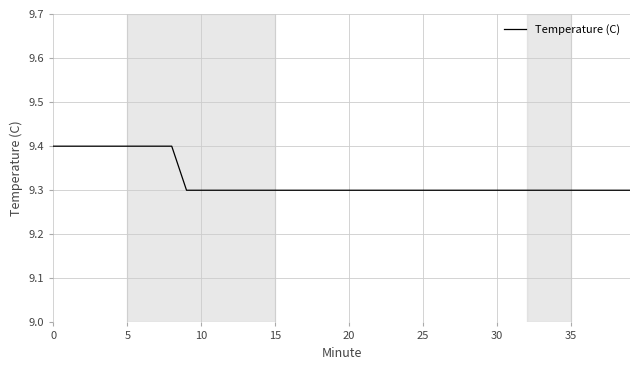

What is the minimum value shown in the chart?

9.3